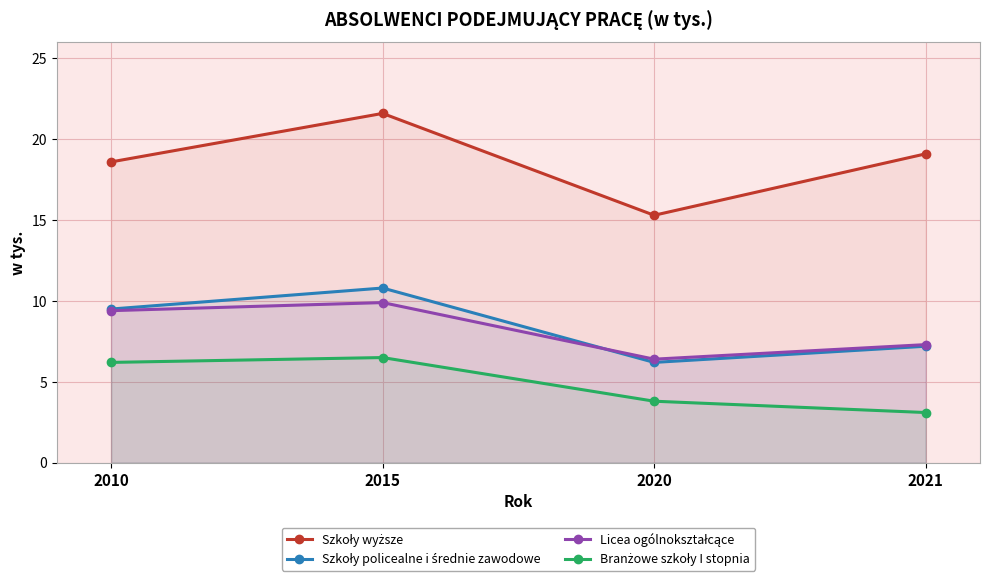

At which label does Licea ogólnokształcące reach its minimum?

2020